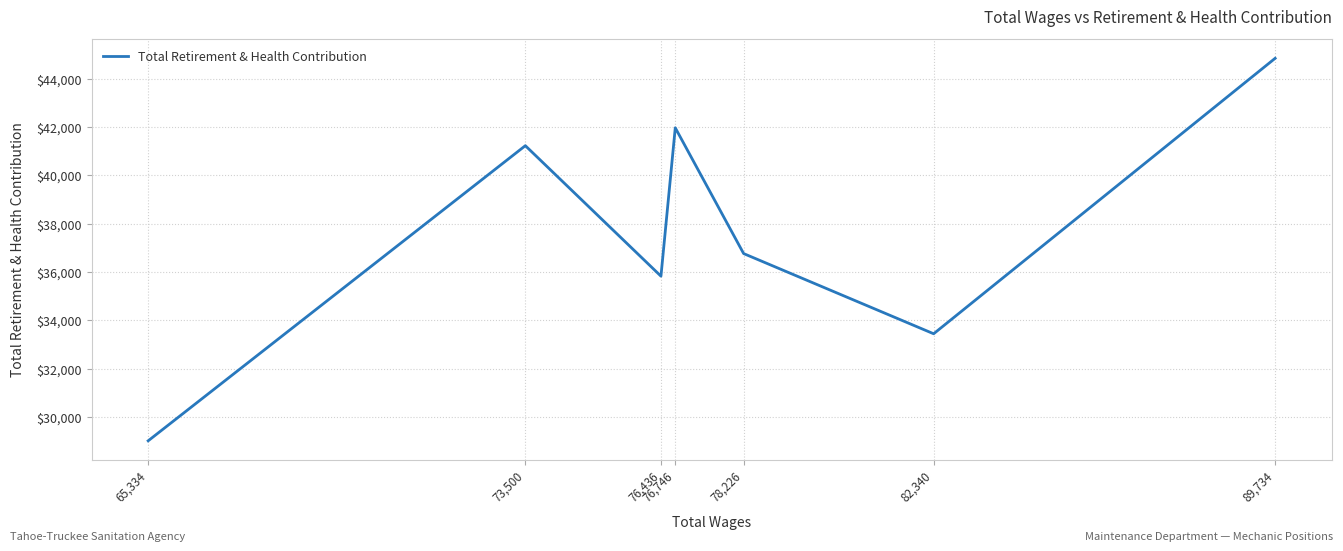

Is this an area chart (filled region under the line)?

No